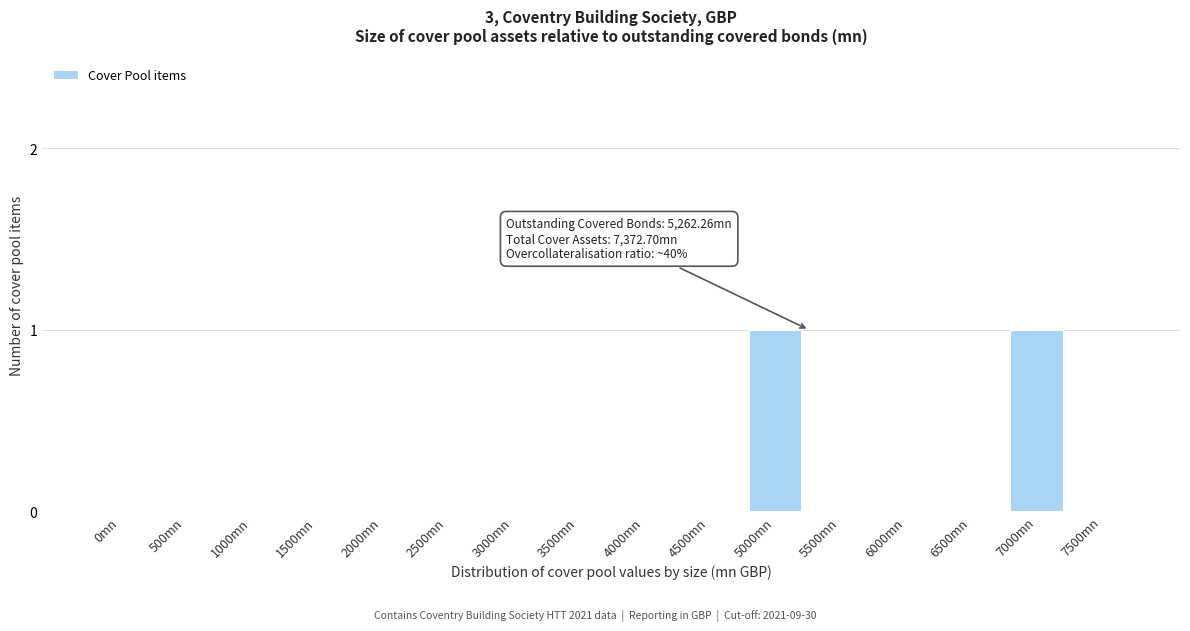

Reading left to right, transcribe all the data shown in this chart.

0mn=0	500mn=0	1000mn=0	1500mn=0	2000mn=0	2500mn=0	3000mn=0	3500mn=0	4000mn=0	4500mn=0	5000mn=1	5500mn=0	6000mn=0	6500mn=0	7000mn=1	7500mn=0